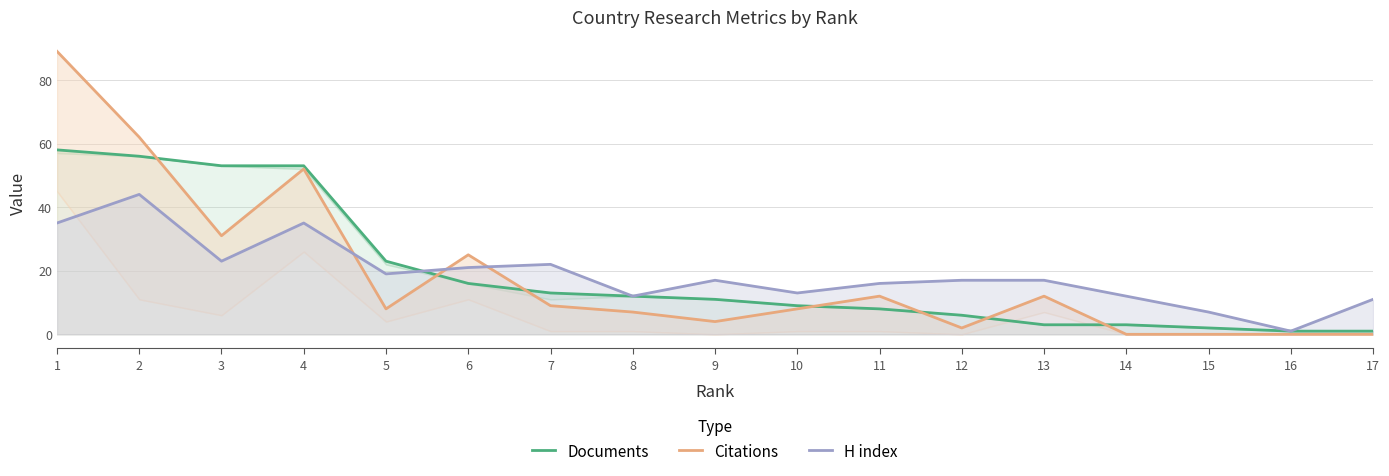

What is the difference between the highest and lowest values at 13?

14